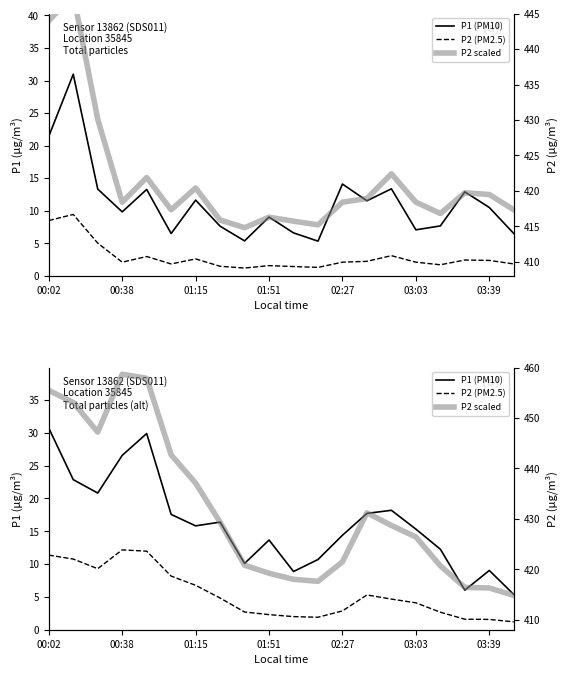

At how many categories does at least one series exceed 365?

20